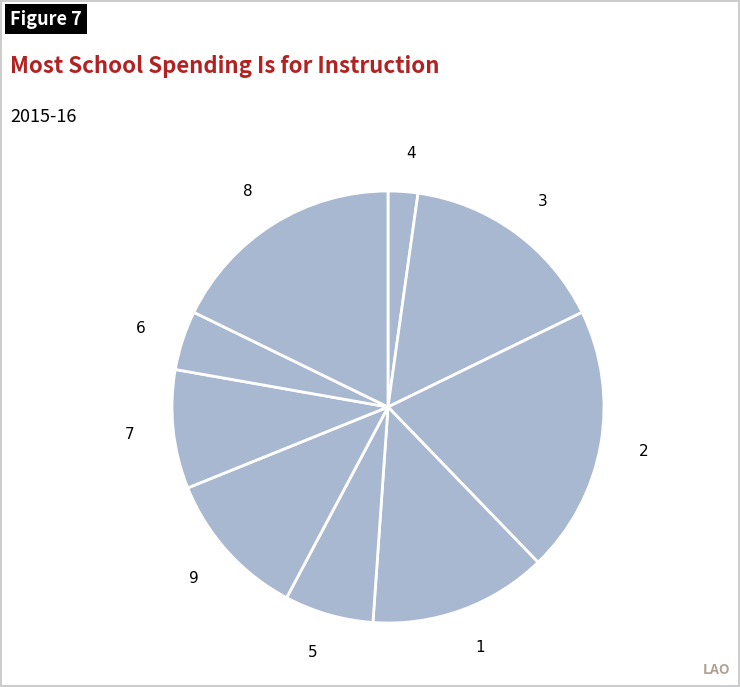

Between 6 and 5, which is larger?

5